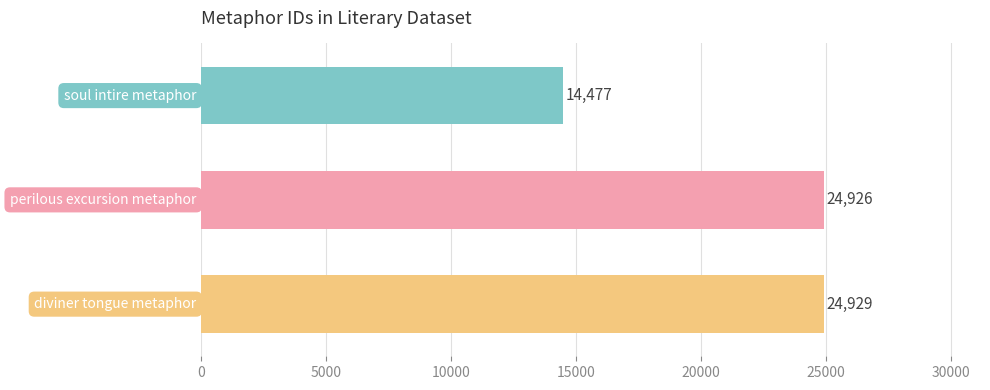

What is the difference between the maximum and second lowest values?

3